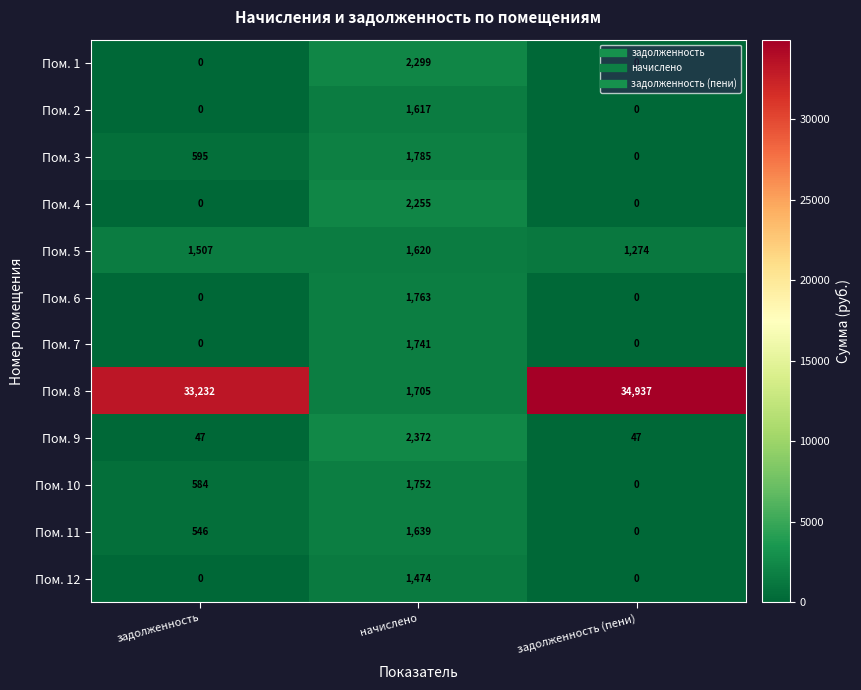

What is the minimum value for Пом. 5?

1274